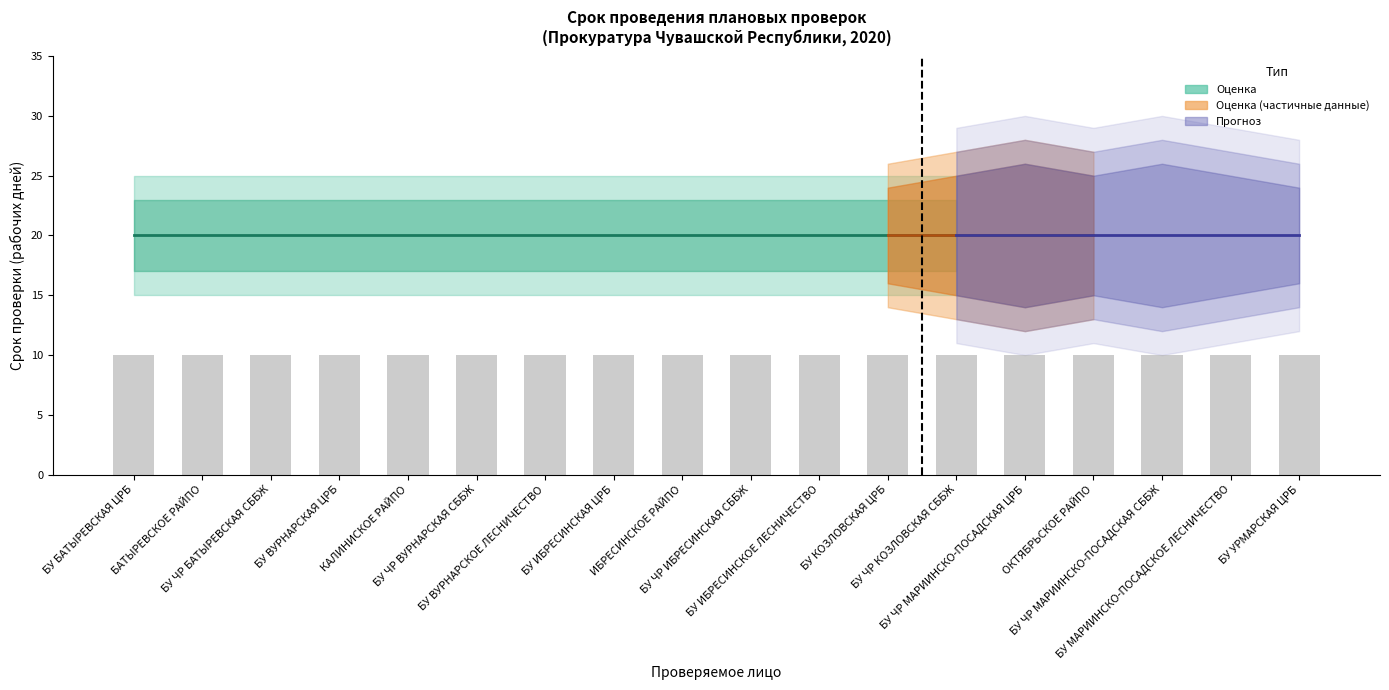

What is the total value across all series at БУ ЧР МАРИИНСКО-ПОСАДСКАЯ СББЖ?

100